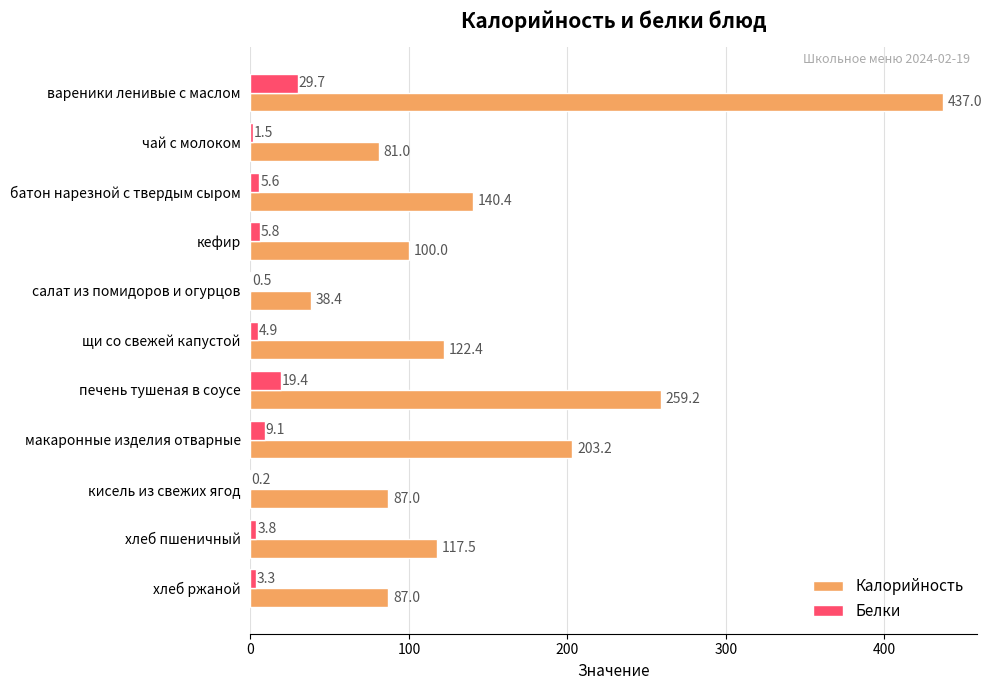

The Белки series shows 0.2 at кисель из свежих ягод. True or false?

True